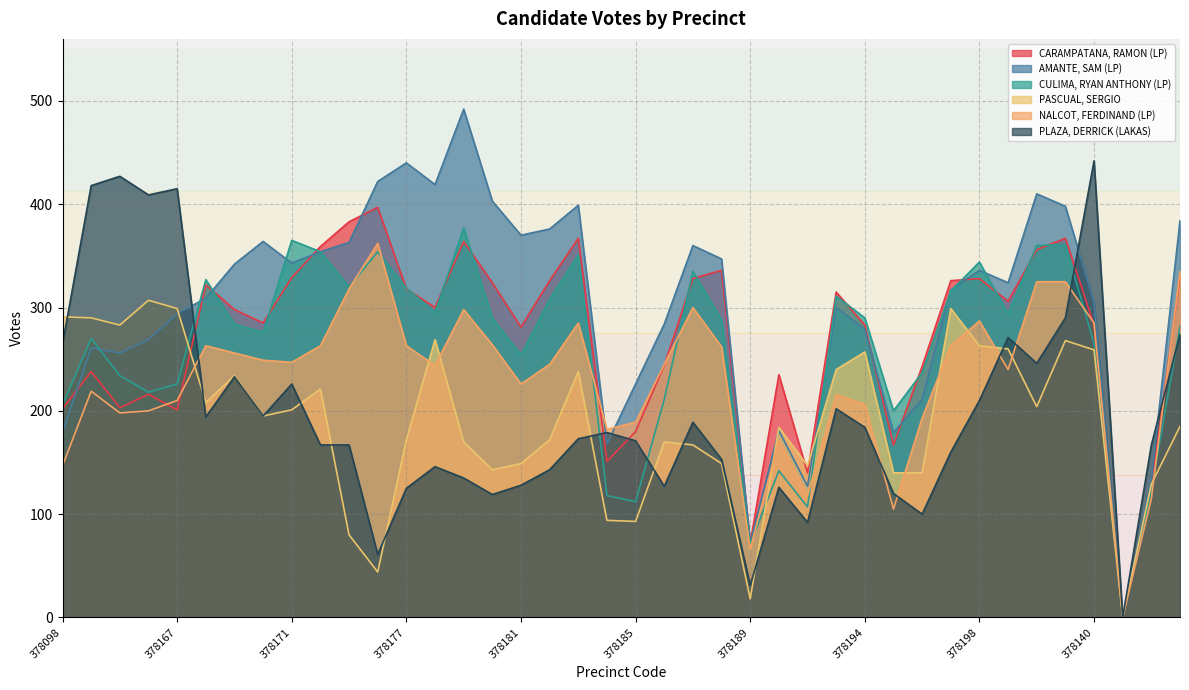

What is the value of the NALCOT, FERDINAND (LP) point at the 32nd from the left?

263